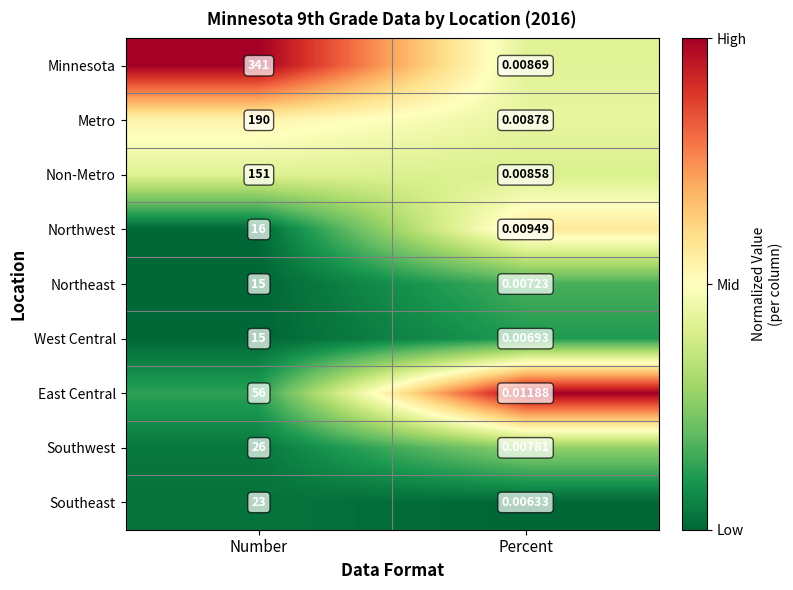

Rank the series at Percent from lowest to highest value.

Southeast, West Central, Northeast, Southwest, Non-Metro, Minnesota, Metro, Northwest, East Central